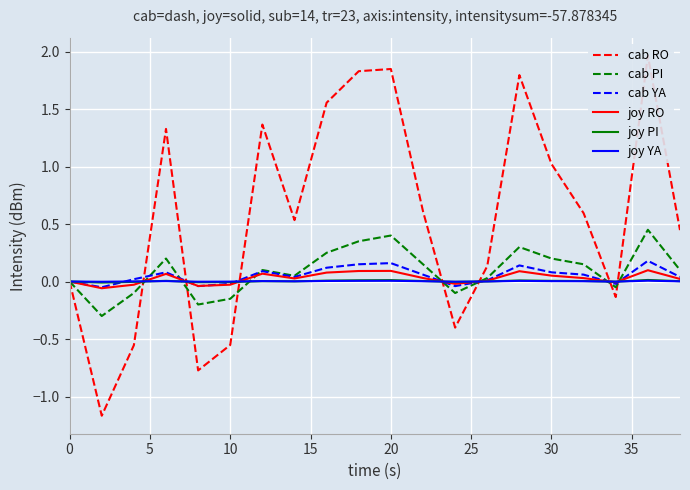

Rank the series by their maximum value, from lowest to highest.

joy YA, joy PI, joy RO, cab YA, cab PI, cab RO